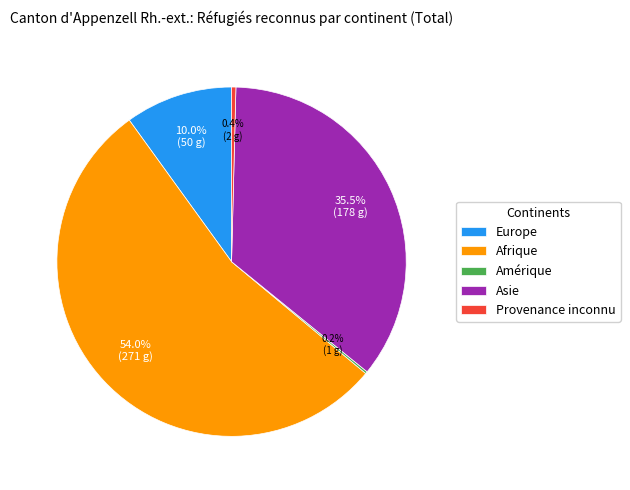

Which has a higher value, Provenance inconnu or Afrique?

Afrique